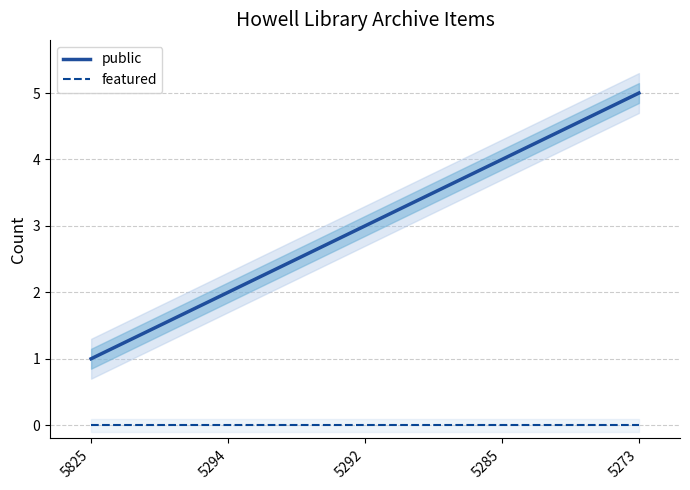

At which label does public reach its peak?

5273